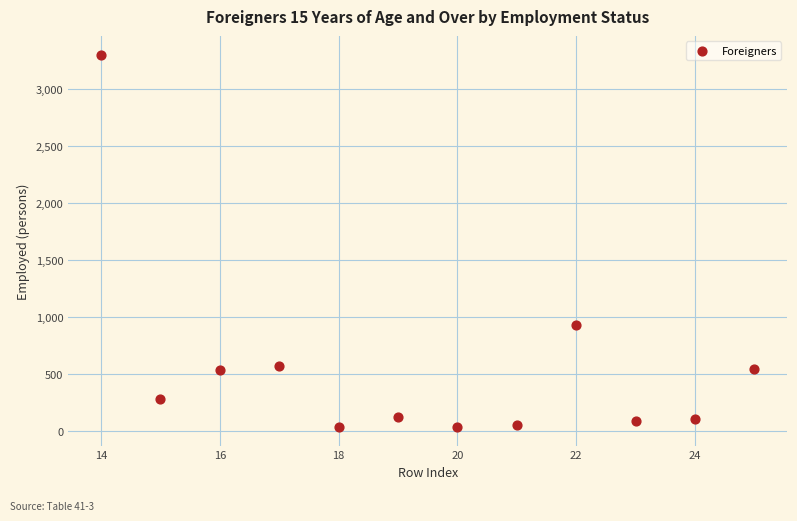

What Y value in the scatter plot is closest to 1670?

934